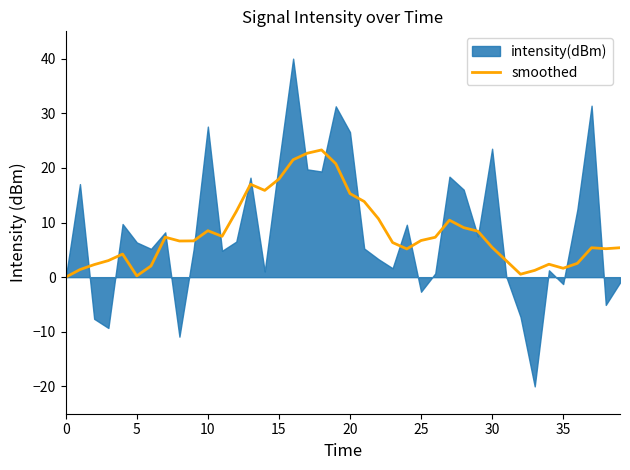

What is the value of the 30th point from the left?

8.4